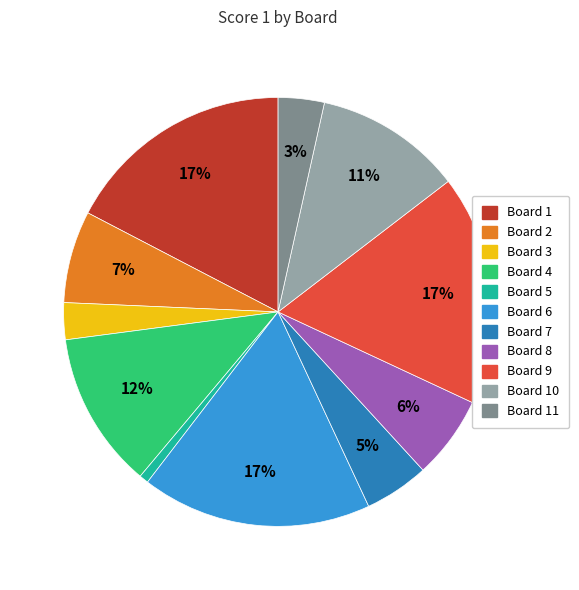

Is there any slice that represents more than half of the pie?

No